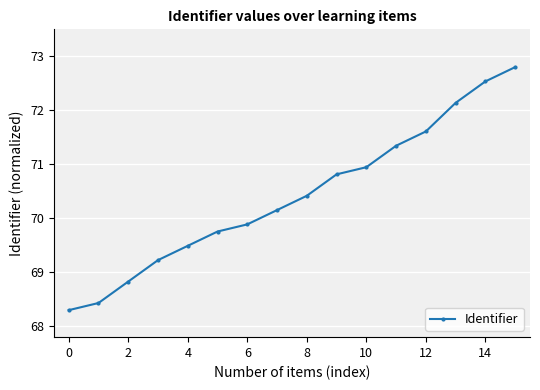

Reading right to left, list all the values displayed in this chart.

72.8	72.5	72.1	71.6	71.3	70.9	70.8	70.4	70.2	69.9	69.8	69.5	69.2	68.8	68.4	68.3